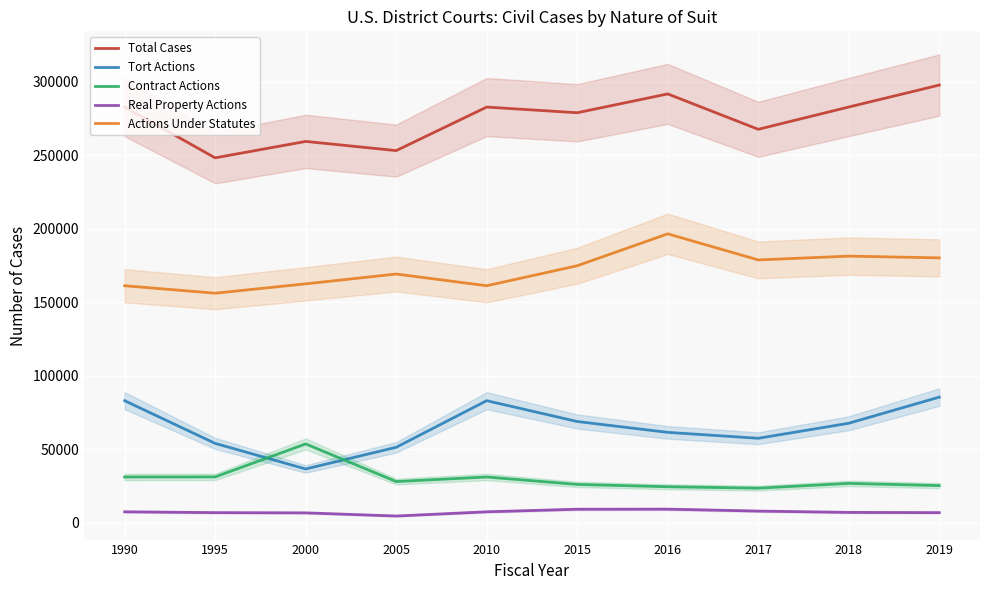

What is the total value across all series at 2000?

519022